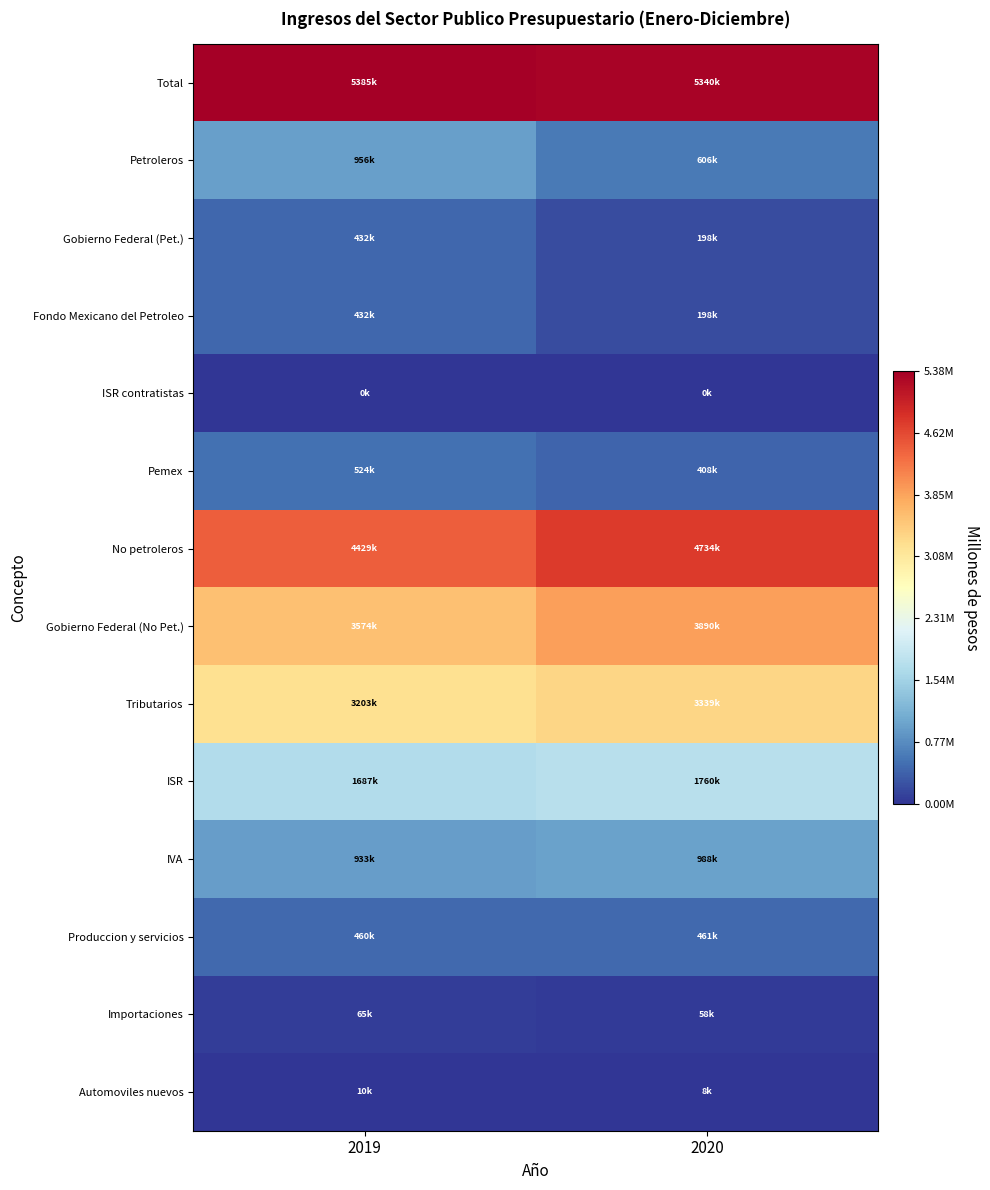

Reading left to right, what are all the values shown in this chart?

Total: 2019=5384984.3	2020=5339934.0
Petroleros: 2019=955697.6	2020=605842.7
Gobierno Federal (Pet.): 2019=431922.8	2020=198306.4
Fondo Mexicano del Petroleo: 2019=431895.8	2020=198238.9
ISR contratistas: 2019=27.0	2020=67.5
Pemex: 2019=523774.8	2020=407536.2
No petroleros: 2019=4429286.7	2020=4734091.4
Gobierno Federal (No Pet.): 2019=3574157.3	2020=3890194.4
Tributarios: 2019=3202623.7	2020=3338875.5
ISR: 2019=1686618.0	2020=1760460.9
IVA: 2019=933326.8	2020=987524.5
Produccion y servicios: 2019=460495.6	2020=460673.9
Importaciones: 2019=64740.6	2020=57937.6
Automoviles nuevos: 2019=10497.4	2020=8365.7